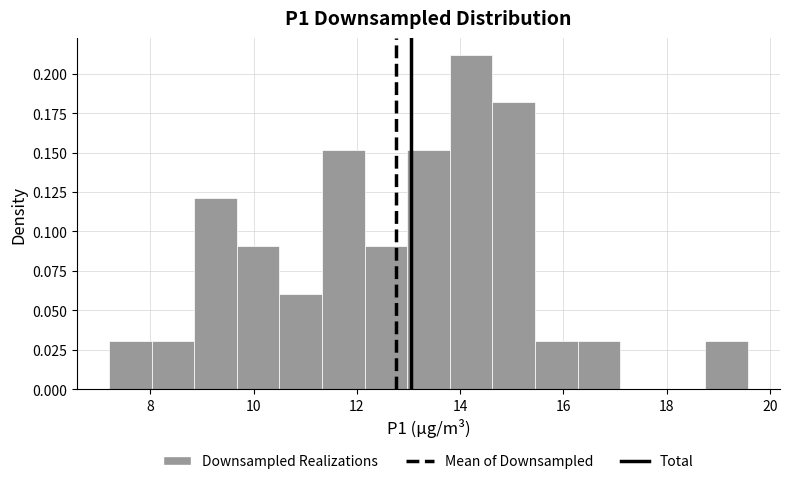

Reading left to right, list every bar in this chart as the range it spans on the x-axis followed by its height. Neither the bar edges nor the heights are printed on the chart, so give them approximately, as read against the axes.

7.2 to 8.0: 0.03
8.0 to 8.8: 0.03
8.8 to 9.6: 0.12
9.6 to 10.6: 0.09
10.6 to 11.4: 0.06
11.4 to 12.2: 0.15
12.2 to 13.0: 0.09
13.0 to 13.8: 0.15
13.8 to 14.6: 0.21
14.6 to 15.4: 0.18
15.4 to 16.2: 0.03
16.2 to 17.2: 0.03
17.2 to 18.0: 0
18.0 to 18.8: 0
18.8 to 19.6: 0.03